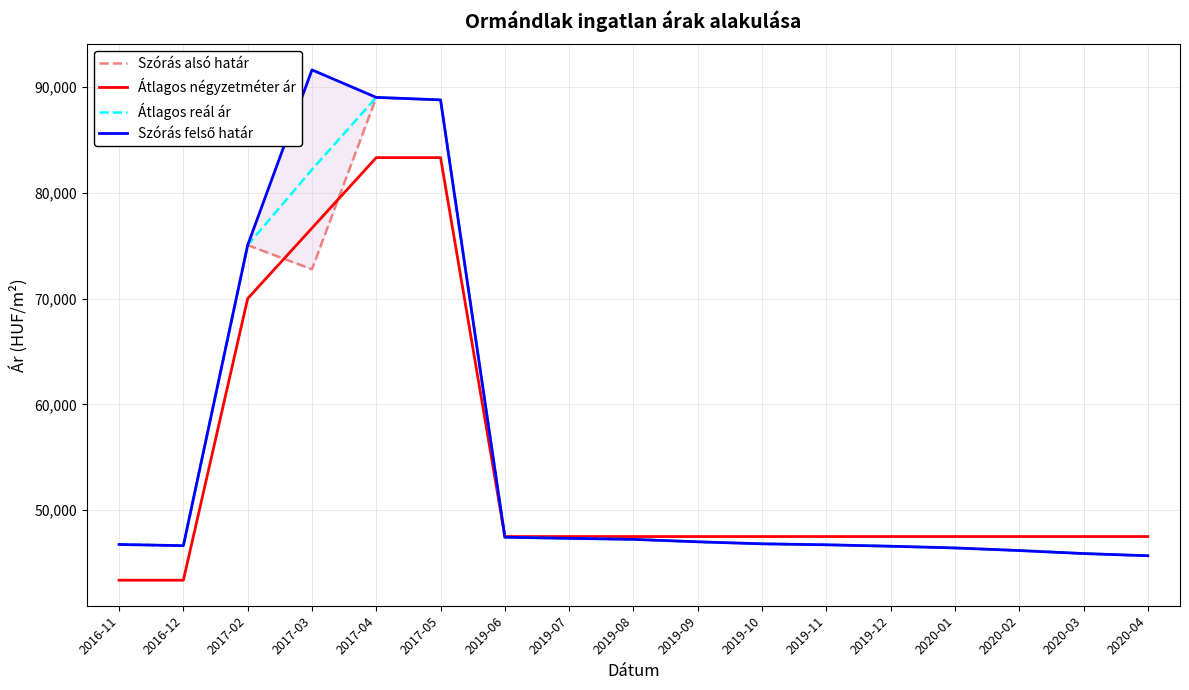

Reading right to left, list all the values displayed in this chart.

Szórás alsó határ: 45683	45892	46175	46420	46584	46719	46812	47001	47233	47329	47436	88791	89027	72775	75055	46636	46750
Átlagos négyzetméter ár: 47500	47500	47500	47500	47500	47500	47500	47500	47500	47500	47500	83333	83333	76666	70000	43369	43369
Átlagos reál ár: 45683	45892	46175	46420	46584	46719	46812	47001	47233	47329	47436	88791	89027	82202	75055	46636	46750
Szórás felső határ: 45683	45892	46175	46420	46584	46719	46812	47001	47233	47329	47436	88791	89027	91629	75055	46636	46750